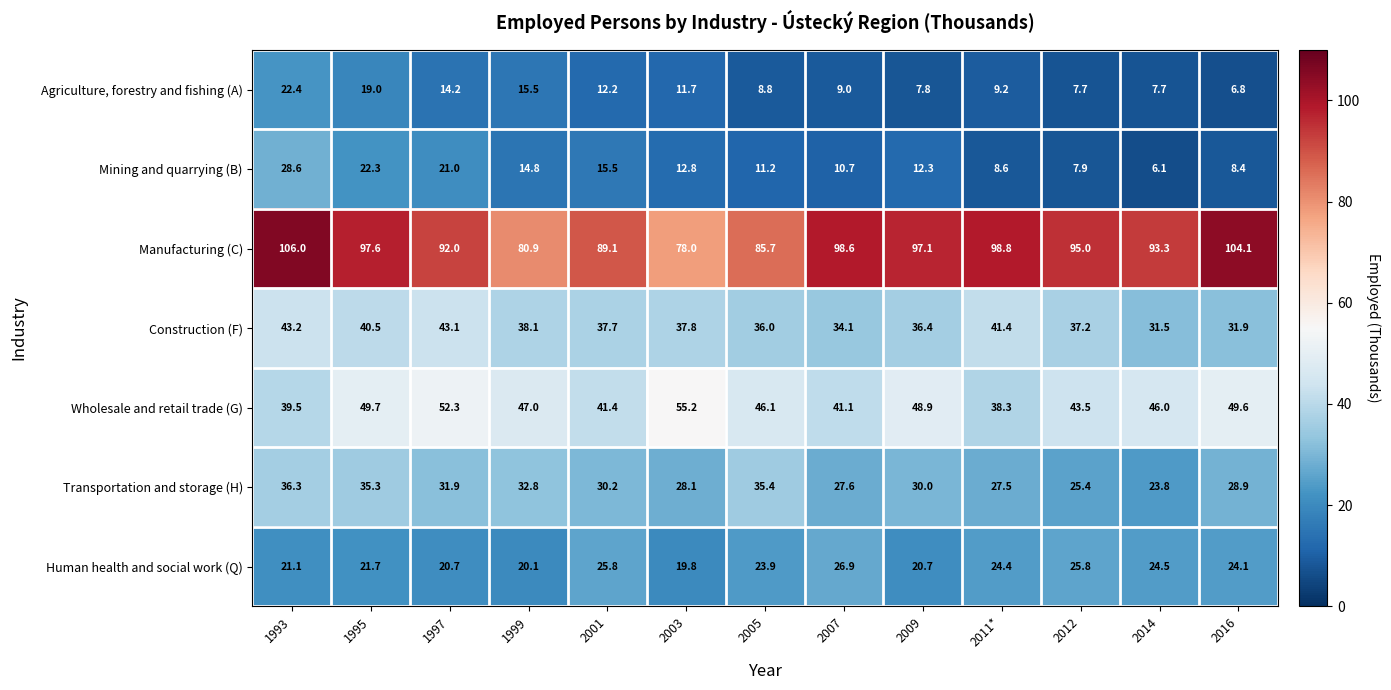

Where does the Wholesale and retail trade (G) series first go above 46?

1995